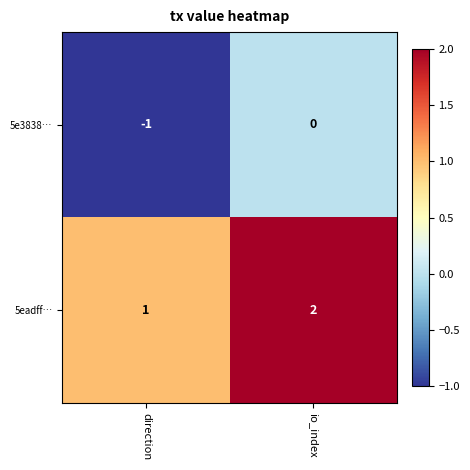

The 5e3838… series shows -1 at direction. True or false?

True